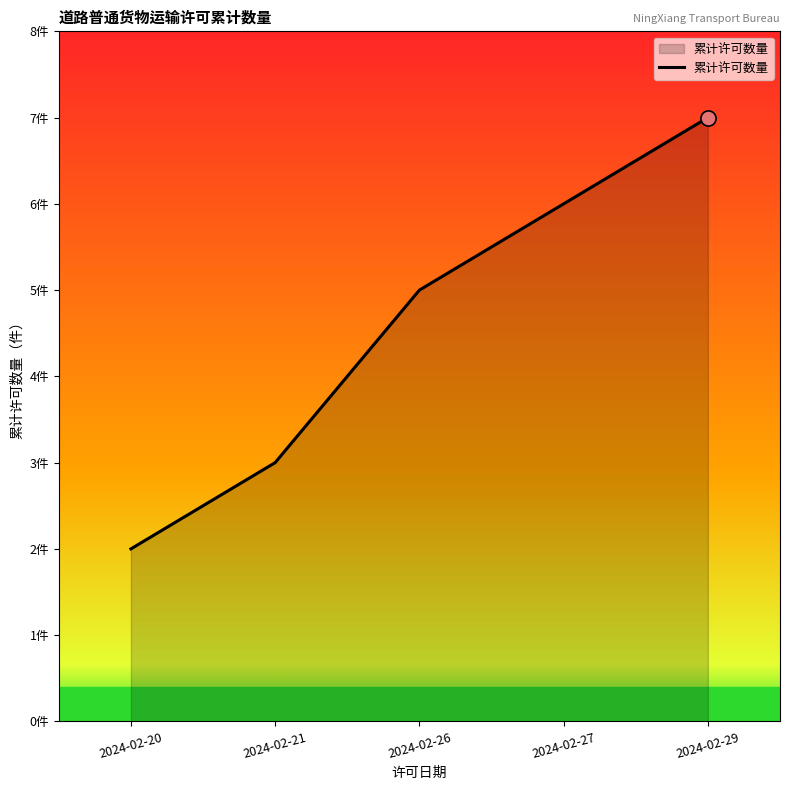

What is the change in value from 2024-02-27 to 2024-02-29?

+1